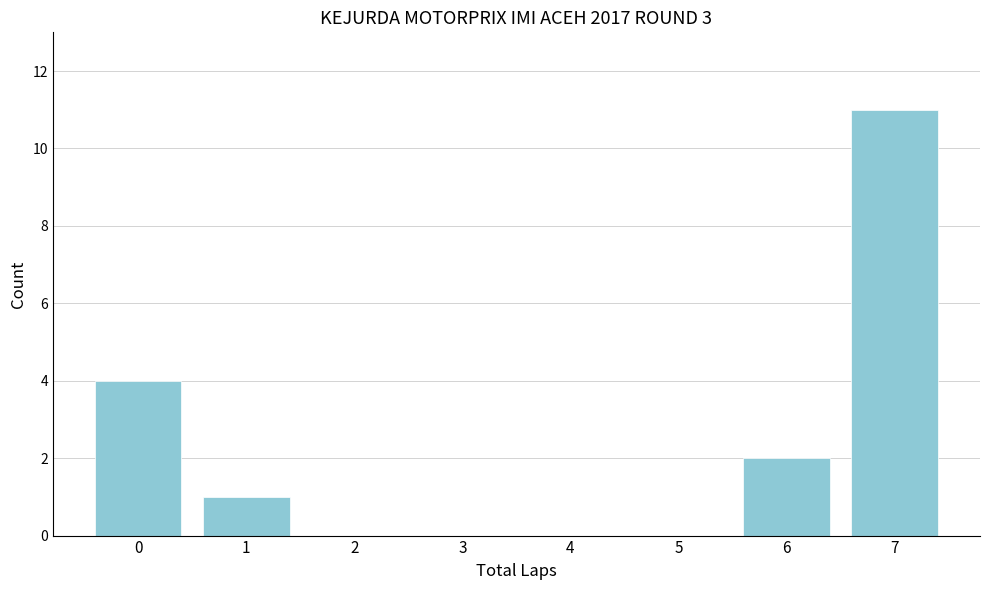

Reading left to right, transcribe all the data shown in this chart.

0=4	1=1	2=0	3=0	4=0	5=0	6=2	7=11